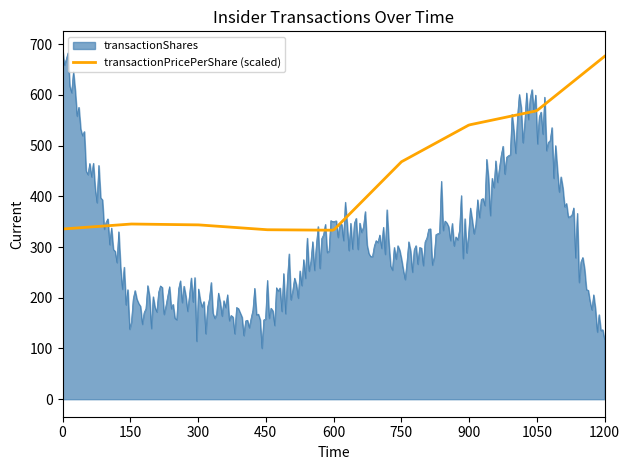

What is the sum of all transactionShares values?

93606.1